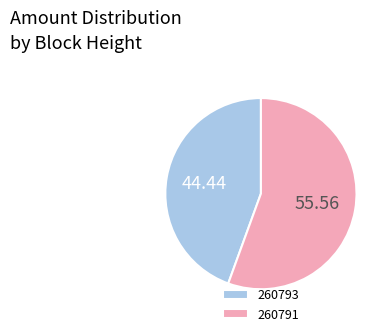

Rank the categories by value from highest to lowest.

260791, 260793